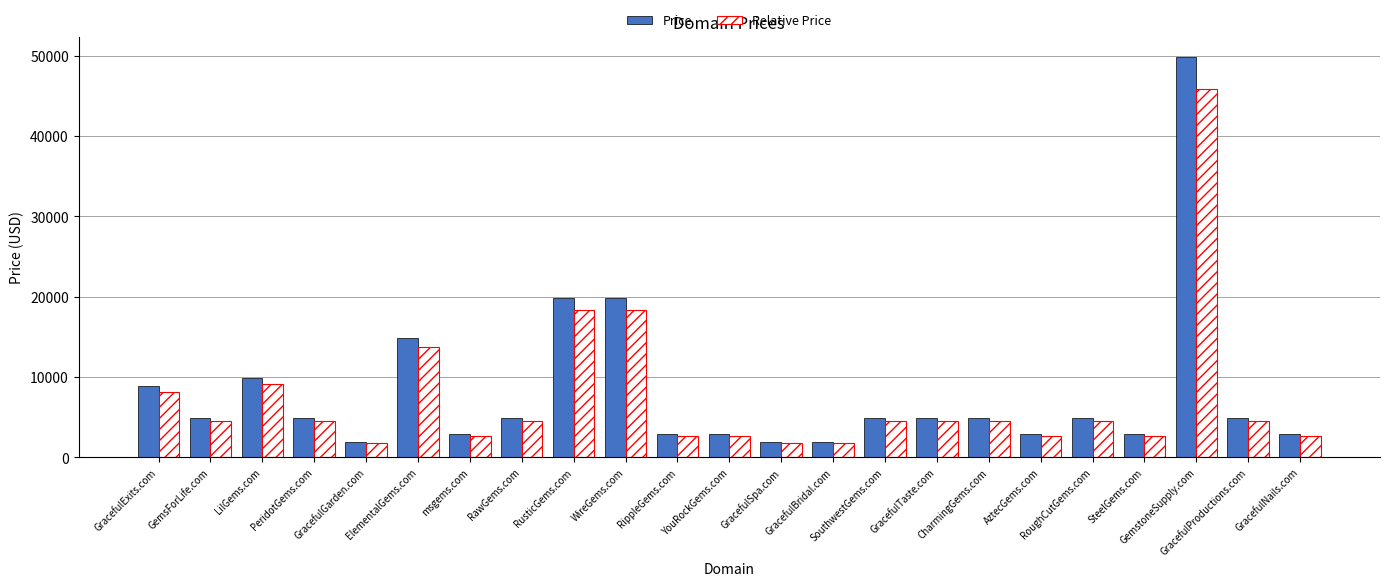

Reading left to right, what are all the values shown in this chart?

Price: 8888.0	4888.0	9888.0	4888.0	1888.0	14888.0	2888.0	4888.0	19888.0	19888.0	2888.0	2888.0	1888.0	1888.0	4888.0	4888.0	4888.0	2888.0	4888.0	2888.0	49888.0	4888.0	2888.0
Relative Price: 8177.0	4497.0	9097.0	4497.0	1737.0	13697.0	2657.0	4497.0	18297.0	18297.0	2657.0	2657.0	1737.0	1737.0	4497.0	4497.0	4497.0	2657.0	4497.0	2657.0	45897.0	4497.0	2657.0